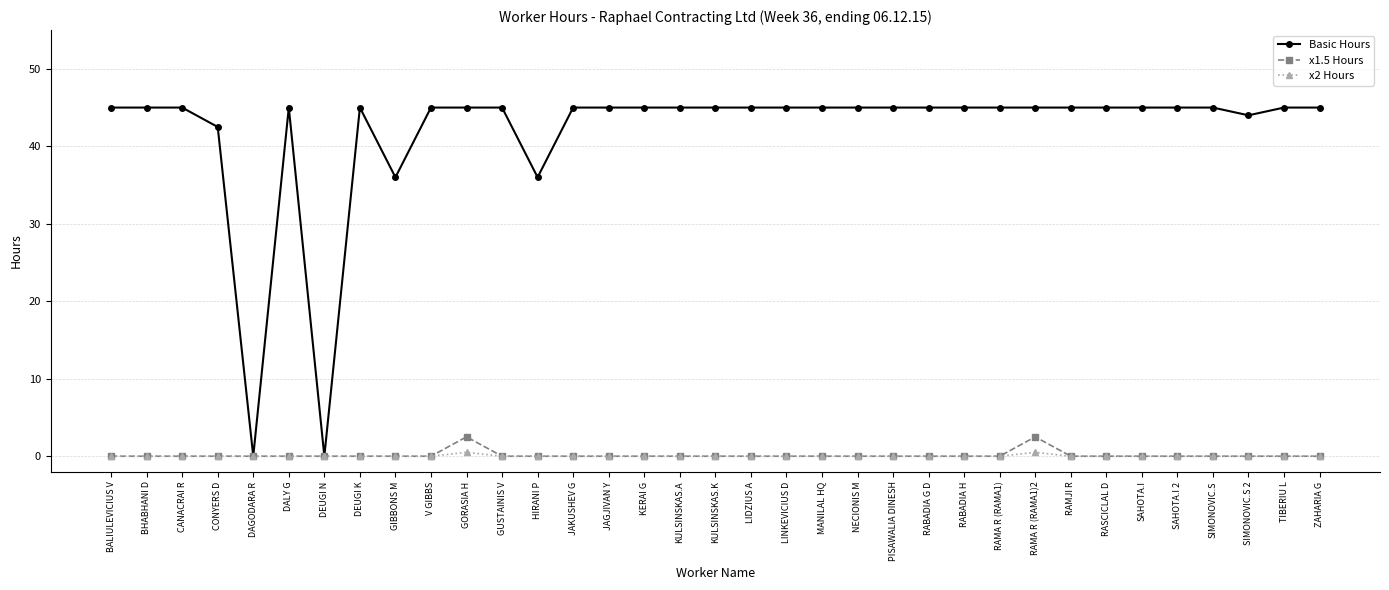

What is the sum of the Basic Hours values at SIMONOVIC.S and DALY G?

90.0